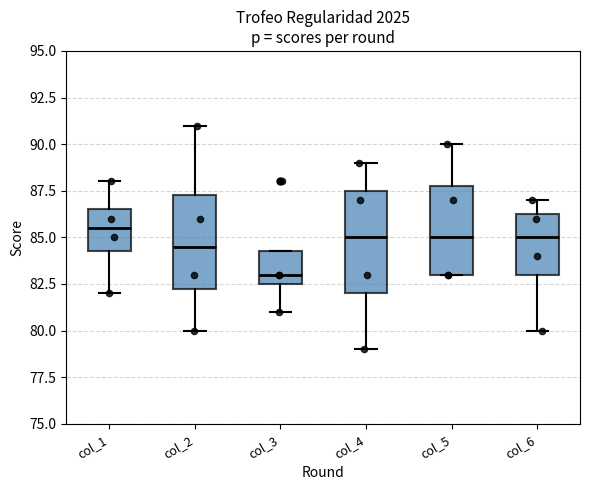

Reading left to right, transcribe this box plot: for each box, give where its median line is, the range the box spans, and where its two whiskers end, as read against the y-axis. The values are not printed on the chart, so give them approximately, as read against the axis.

col_1: median 85.5, box 84.5 to 86.5, whiskers 82.0 to 88.0
col_2: median 84.5, box 82.5 to 87.5, whiskers 80.0 to 91.0
col_3: median 83.0, box 82.5 to 84.5, whiskers 81.0 to 84.5
col_4: median 85.0, box 82.0 to 87.5, whiskers 79.0 to 89.0
col_5: median 85.0, box 83.0 to 88.0, whiskers 83.0 to 90.0
col_6: median 85.0, box 83.0 to 86.5, whiskers 80.0 to 87.0